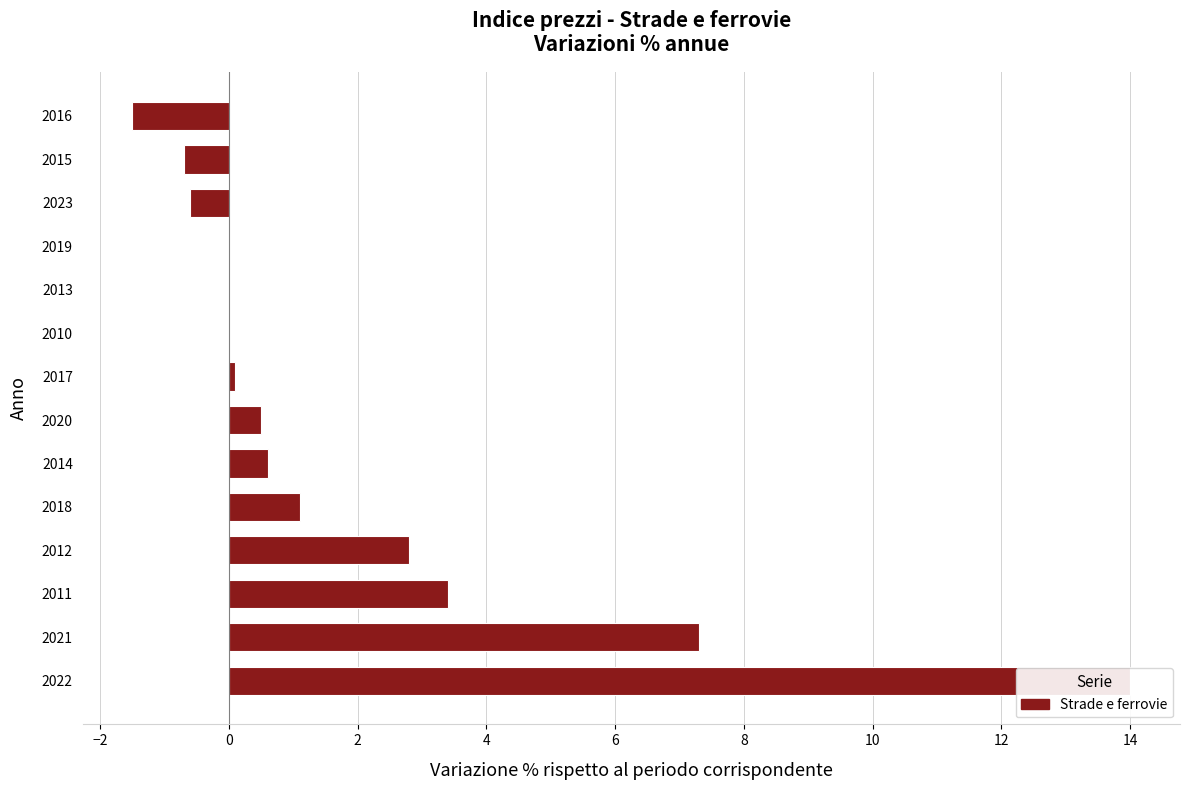

How many values are below zero?

3